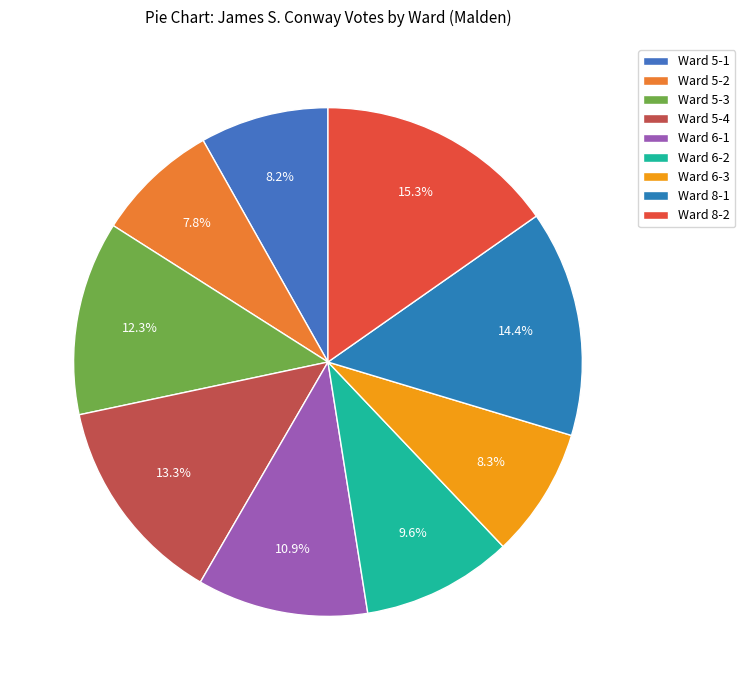

True or false: Ward 5-2 accounts for 21% of the total.

False